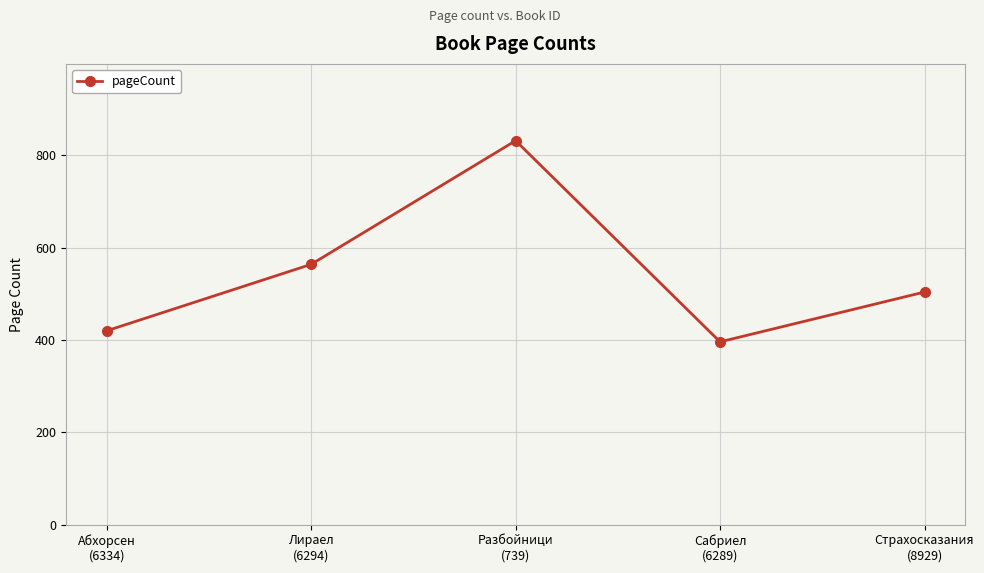

Reading left to right, list all the values displayed in this chart.

420	564	832	396	504